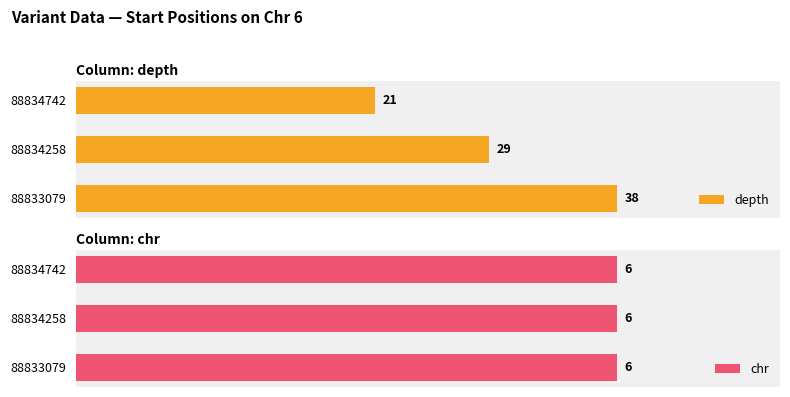

What is the greatest value displayed?

38.0